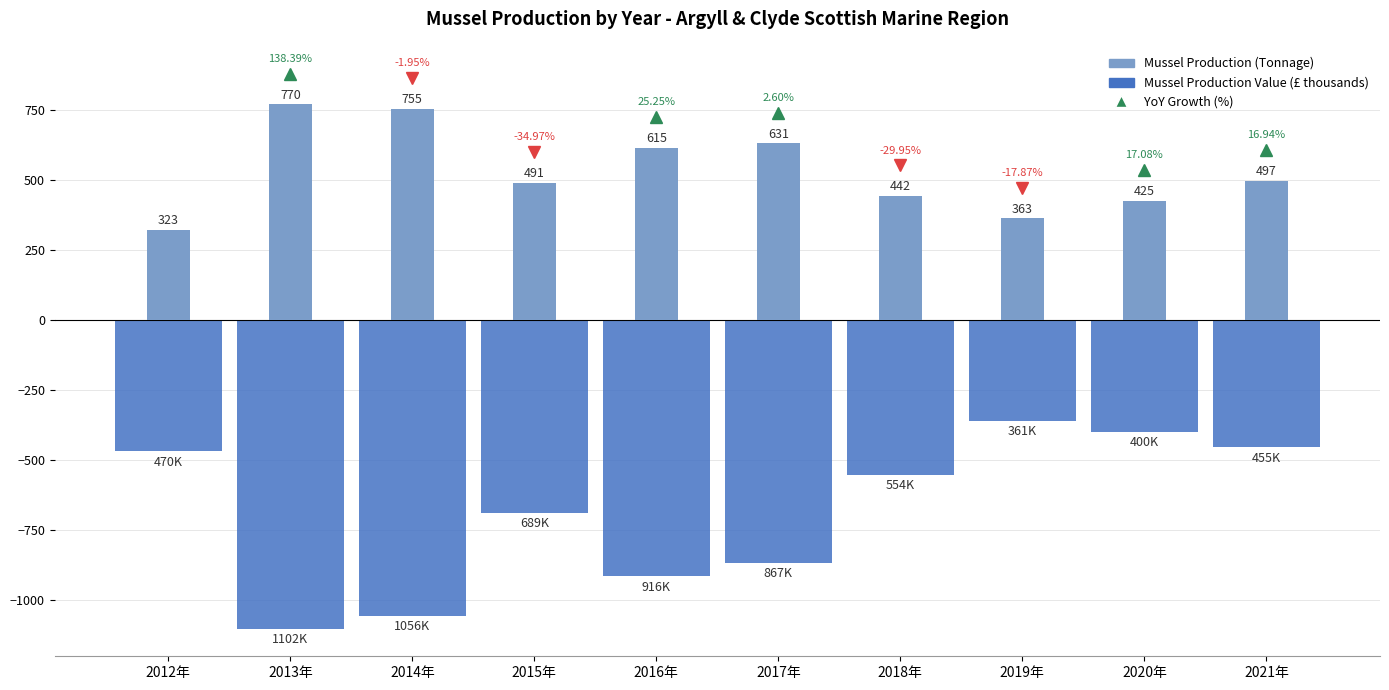

Which series has the largest total across all categories?

Mussel Production (Tonnage)